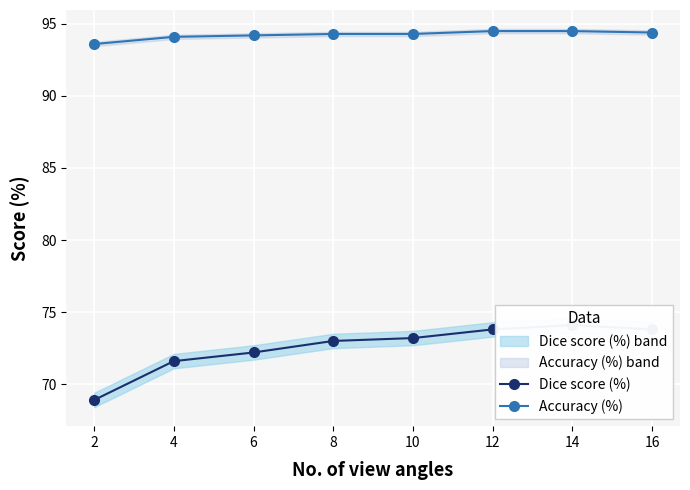

Which series has the largest total across all categories?

Accuracy (%)